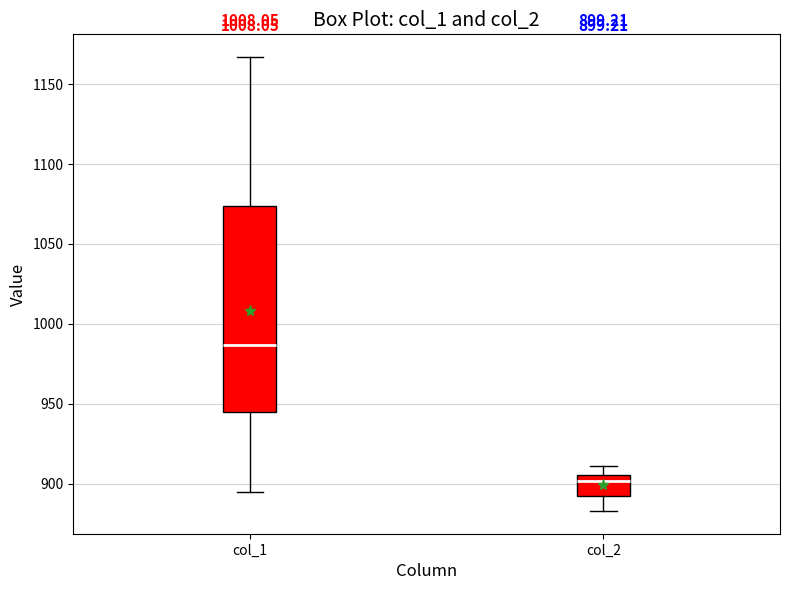

Which box has the lowest median line?

col_2